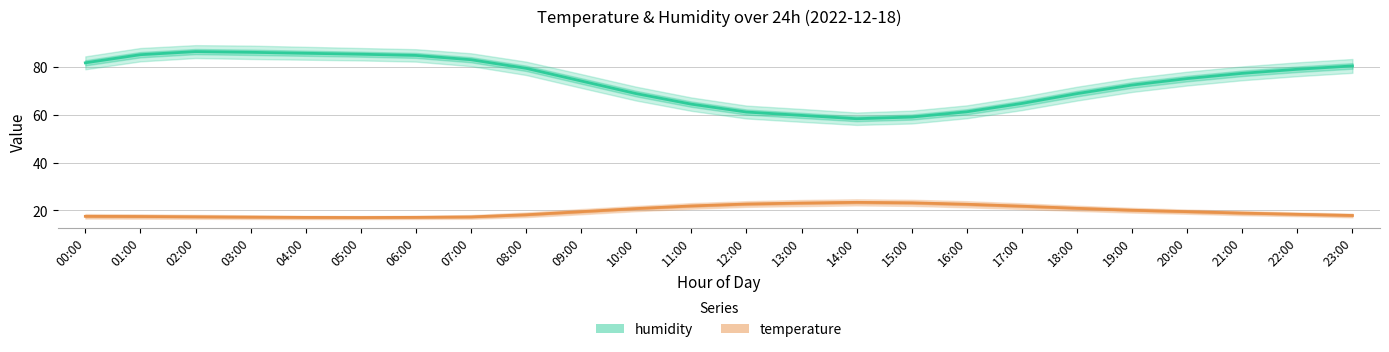

Where does the humidity series first go above 77?

00:00